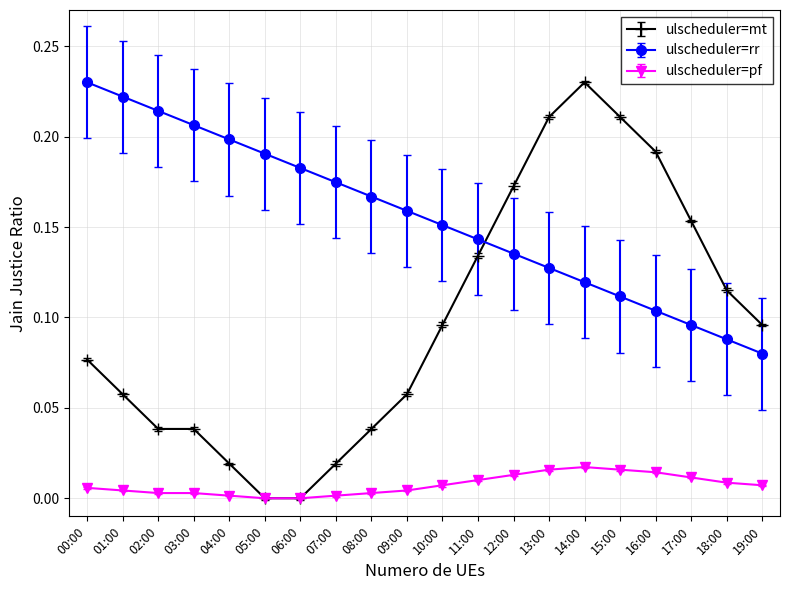

At 19:00, list the series in order from largest to smallest.

ulscheduler=mt, ulscheduler=rr, ulscheduler=pf